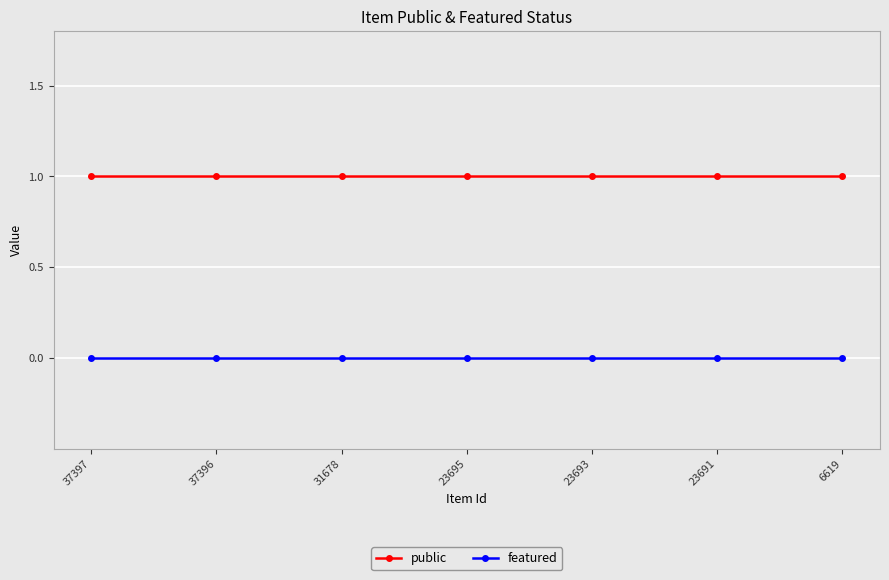

What is the average value of the public series?

1